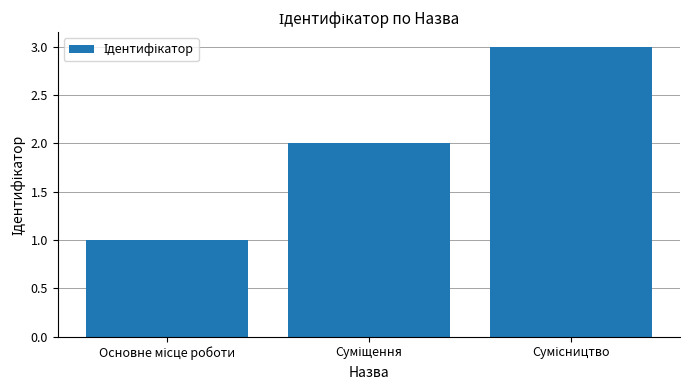

What is the greatest value displayed?

3